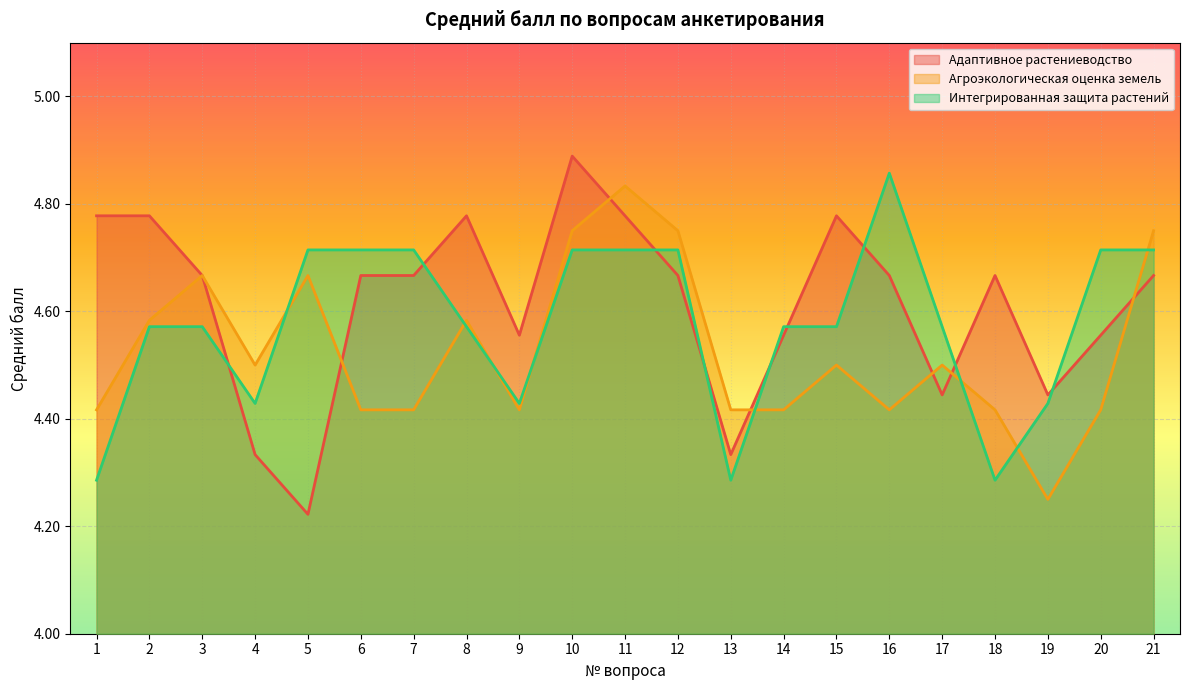

In Интегрированная защита растений, how many points are lower than both neighbors (excluding endpoints)?

4